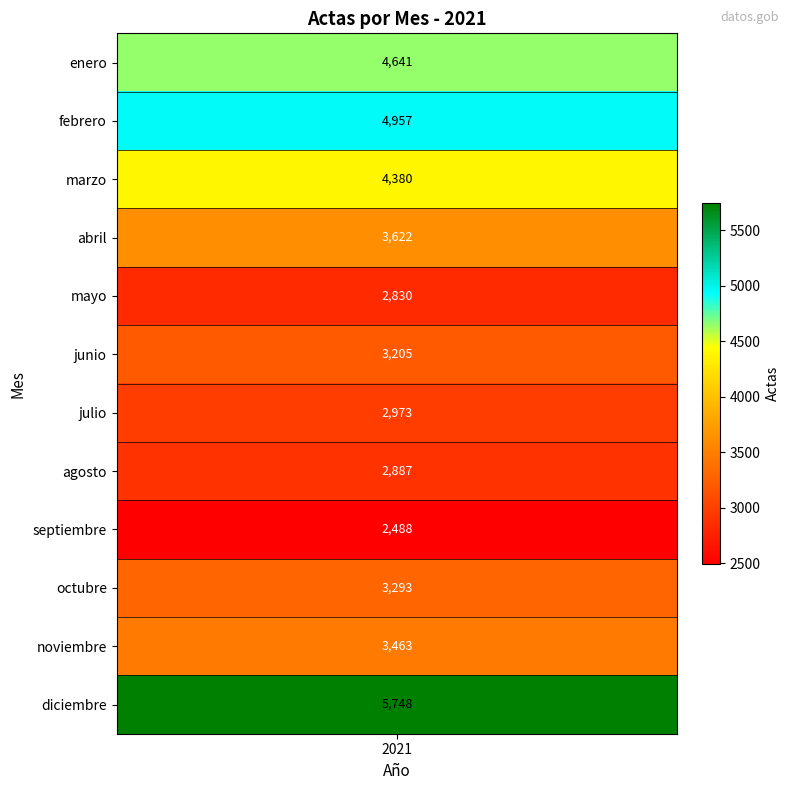

Approximately how many times larger is the value at marzo compared to abril?

1.2